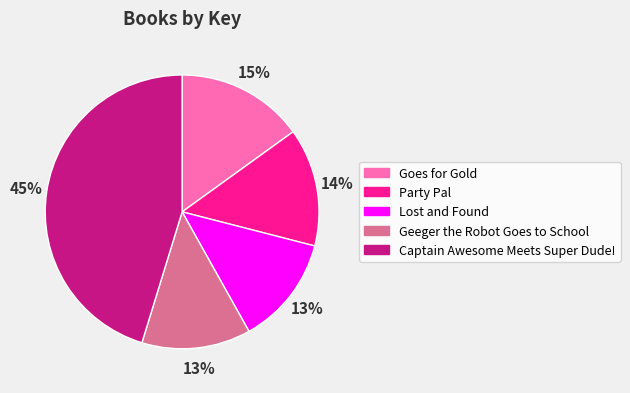

The Captain Awesome Meets Super Dude! slice represents 40% of the pie. True or false?

False